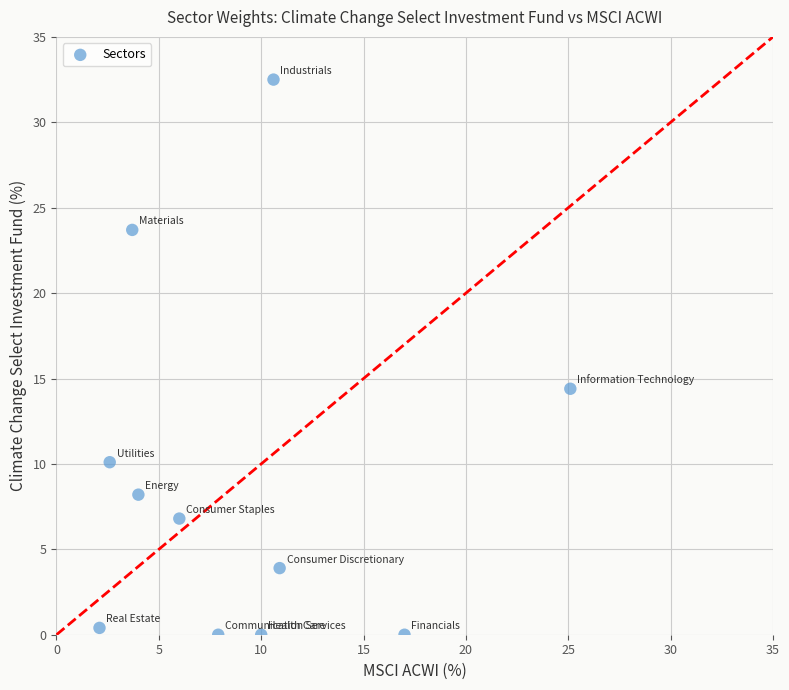

What Y value in the scatter plot is closest to 16?

14.4